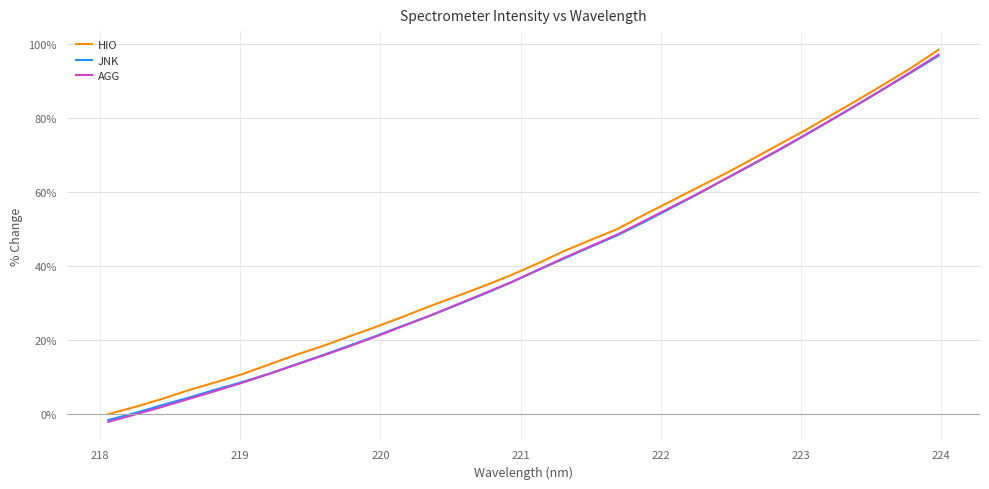

What is the greatest value displayed?

98.5